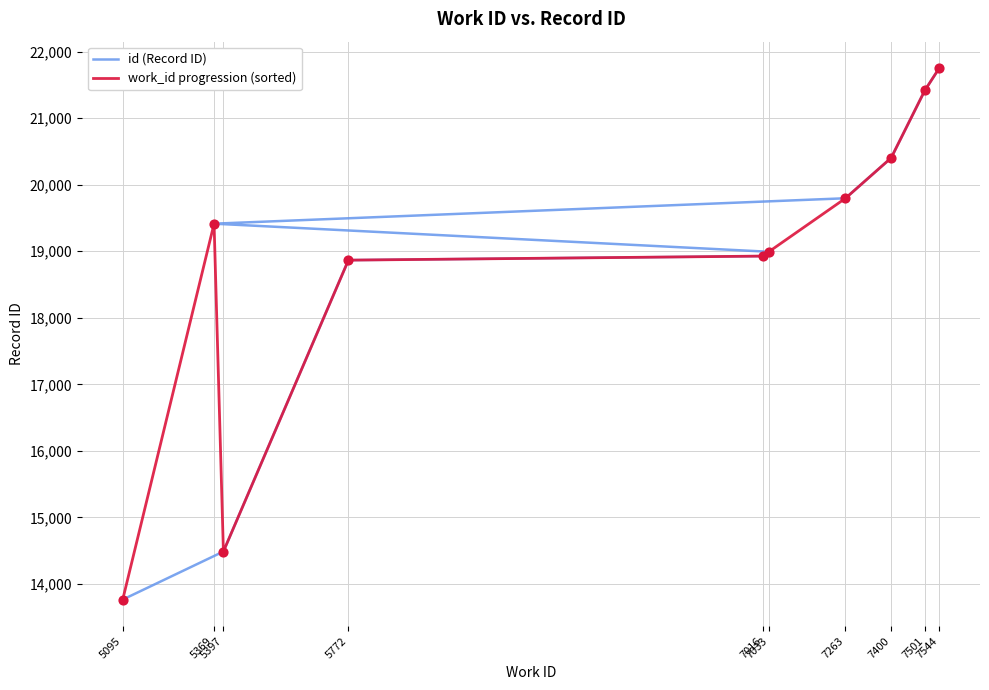

At which category is the sum across all series the highest?

7544